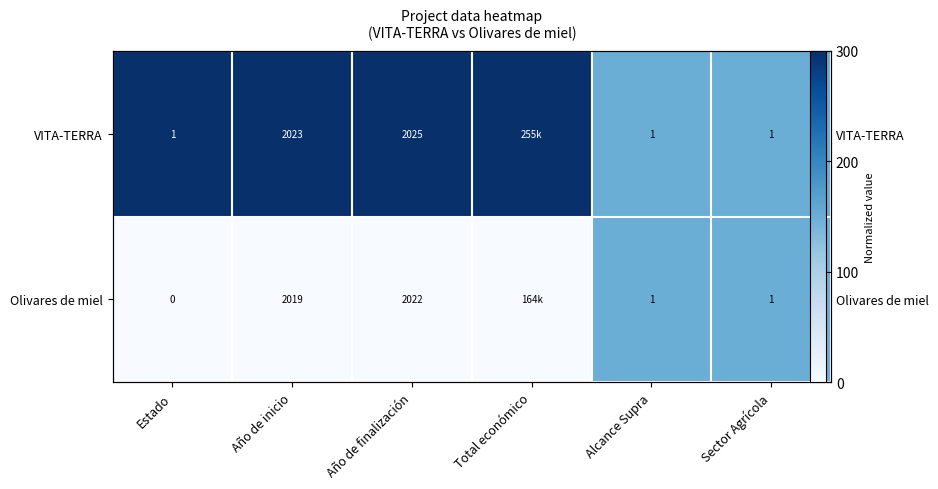

Count the number of data series in this chart.

2